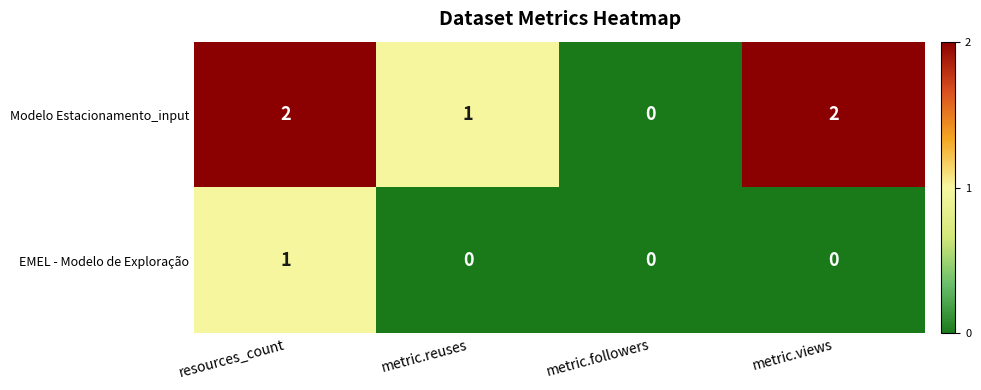

List the series in order of their peak value, lowest first.

EMEL - Modelo de Exploração, Modelo Estacionamento_input